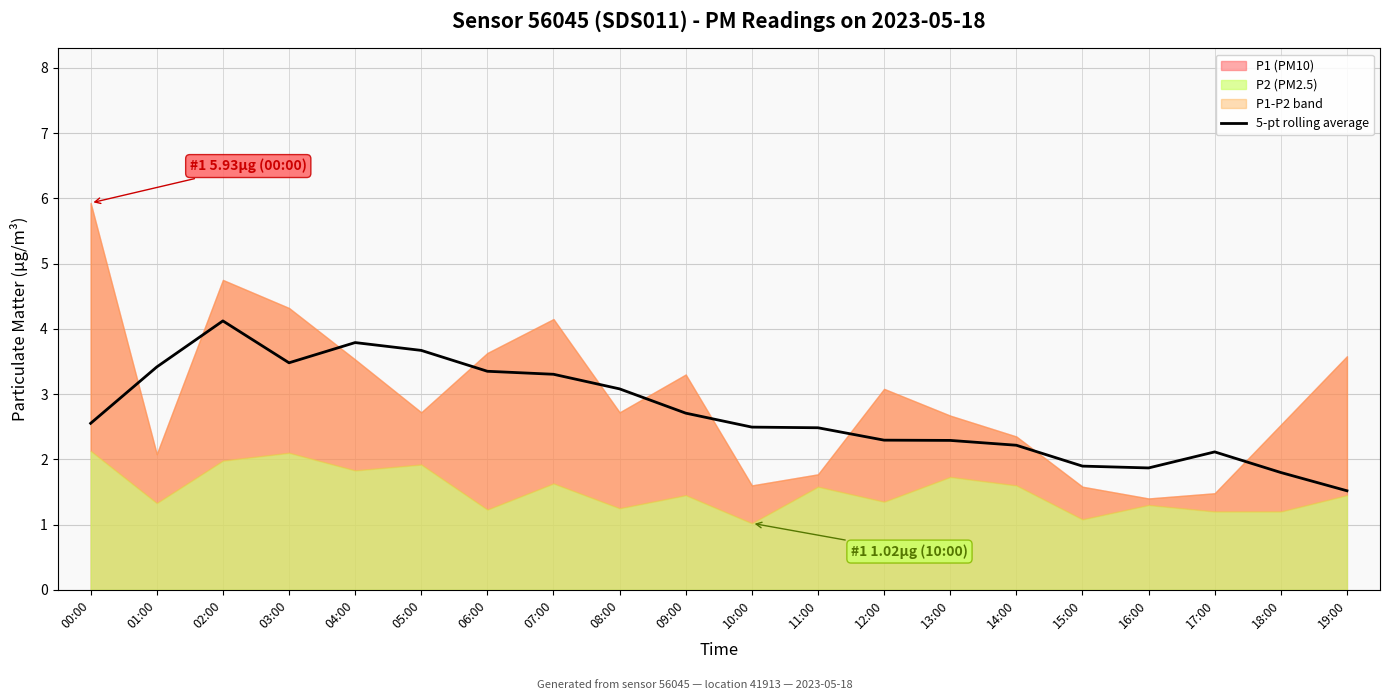

Does the chart display data point markers on the line(s)?

No